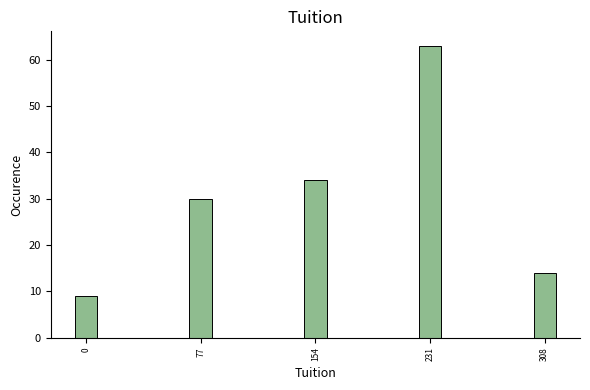

Reading right to left, list all the values displayed in this chart.

14	63	34	30	9